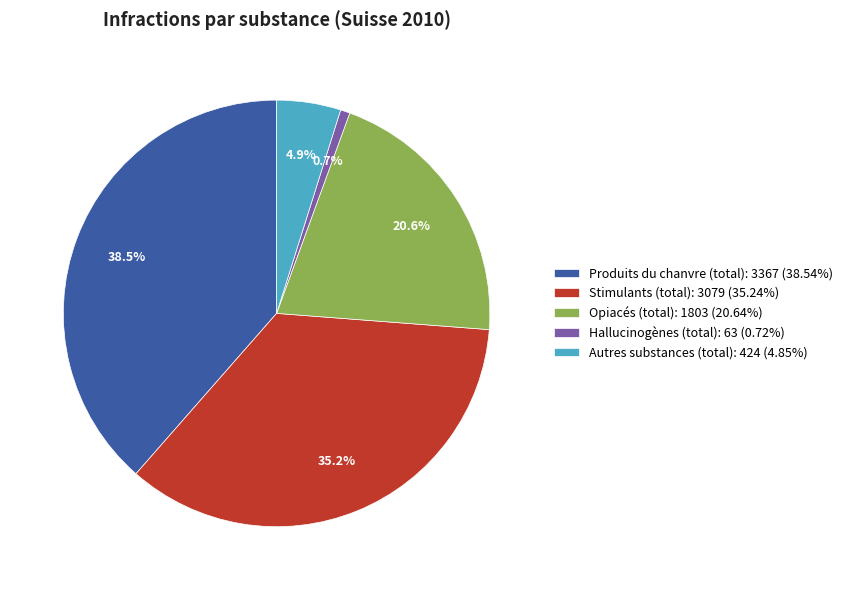

Combined, what portion of the pie is Produits du chanvre (total) and Autres substances (total)?

43.4%